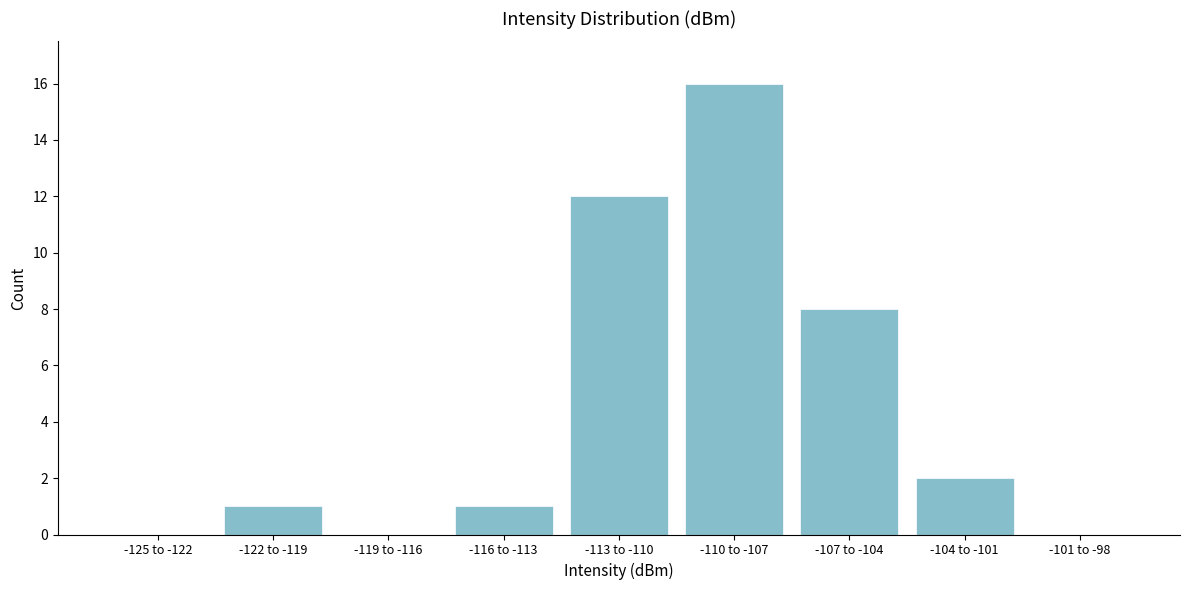

Reading left to right, transcribe all the data shown in this chart.

-125 to -122=0	-122 to -119=1	-119 to -116=0	-116 to -113=1	-113 to -110=12	-110 to -107=16	-107 to -104=8	-104 to -101=2	-101 to -98=0